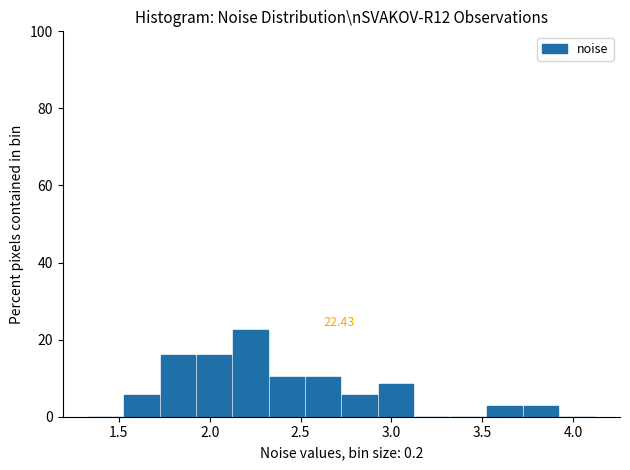

Over which range of the x-axis is the bar tallest?

2.1 to 2.3